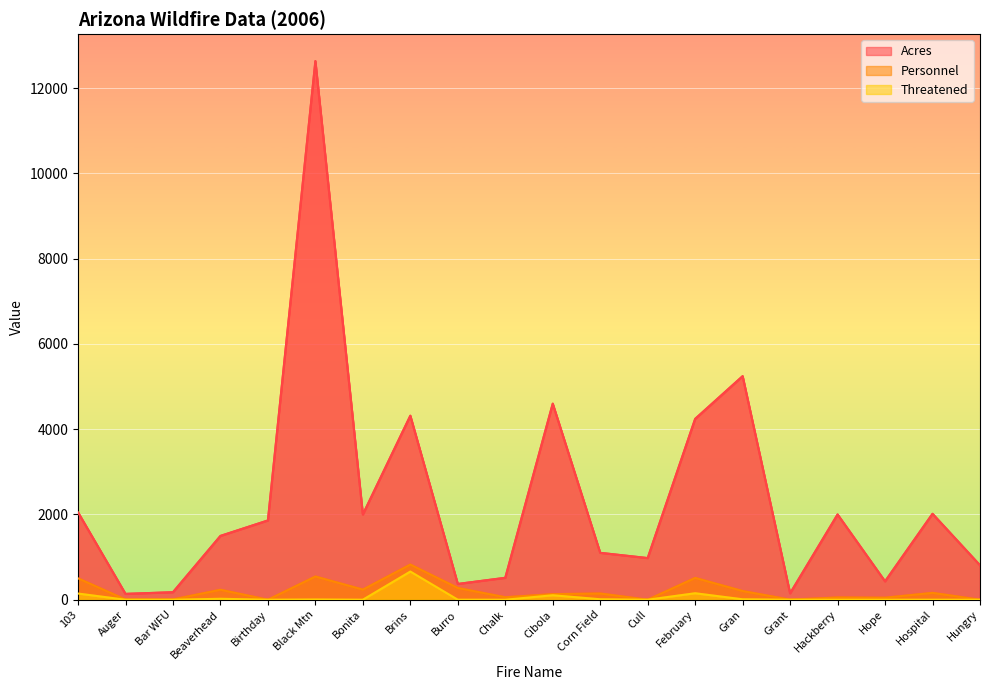

What is the value of the Personnel point at the 10th from the left?

58